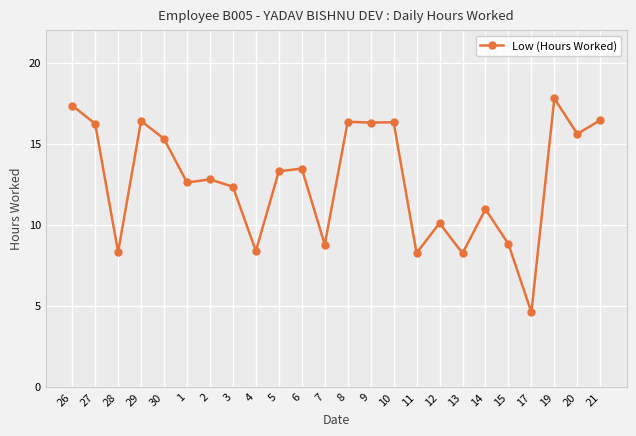

Is it true that the value at 6 is 13.5?

True